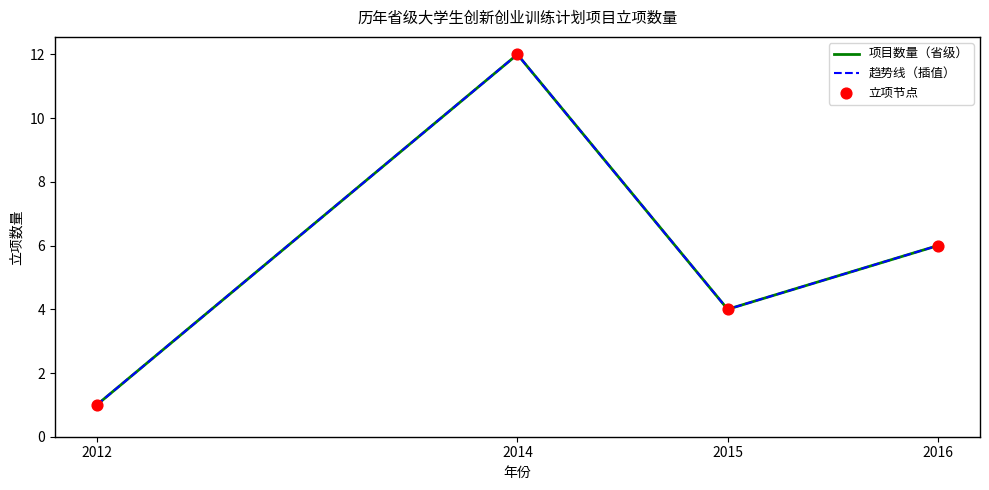

What is the change in value from 2015 to 2016?

+2